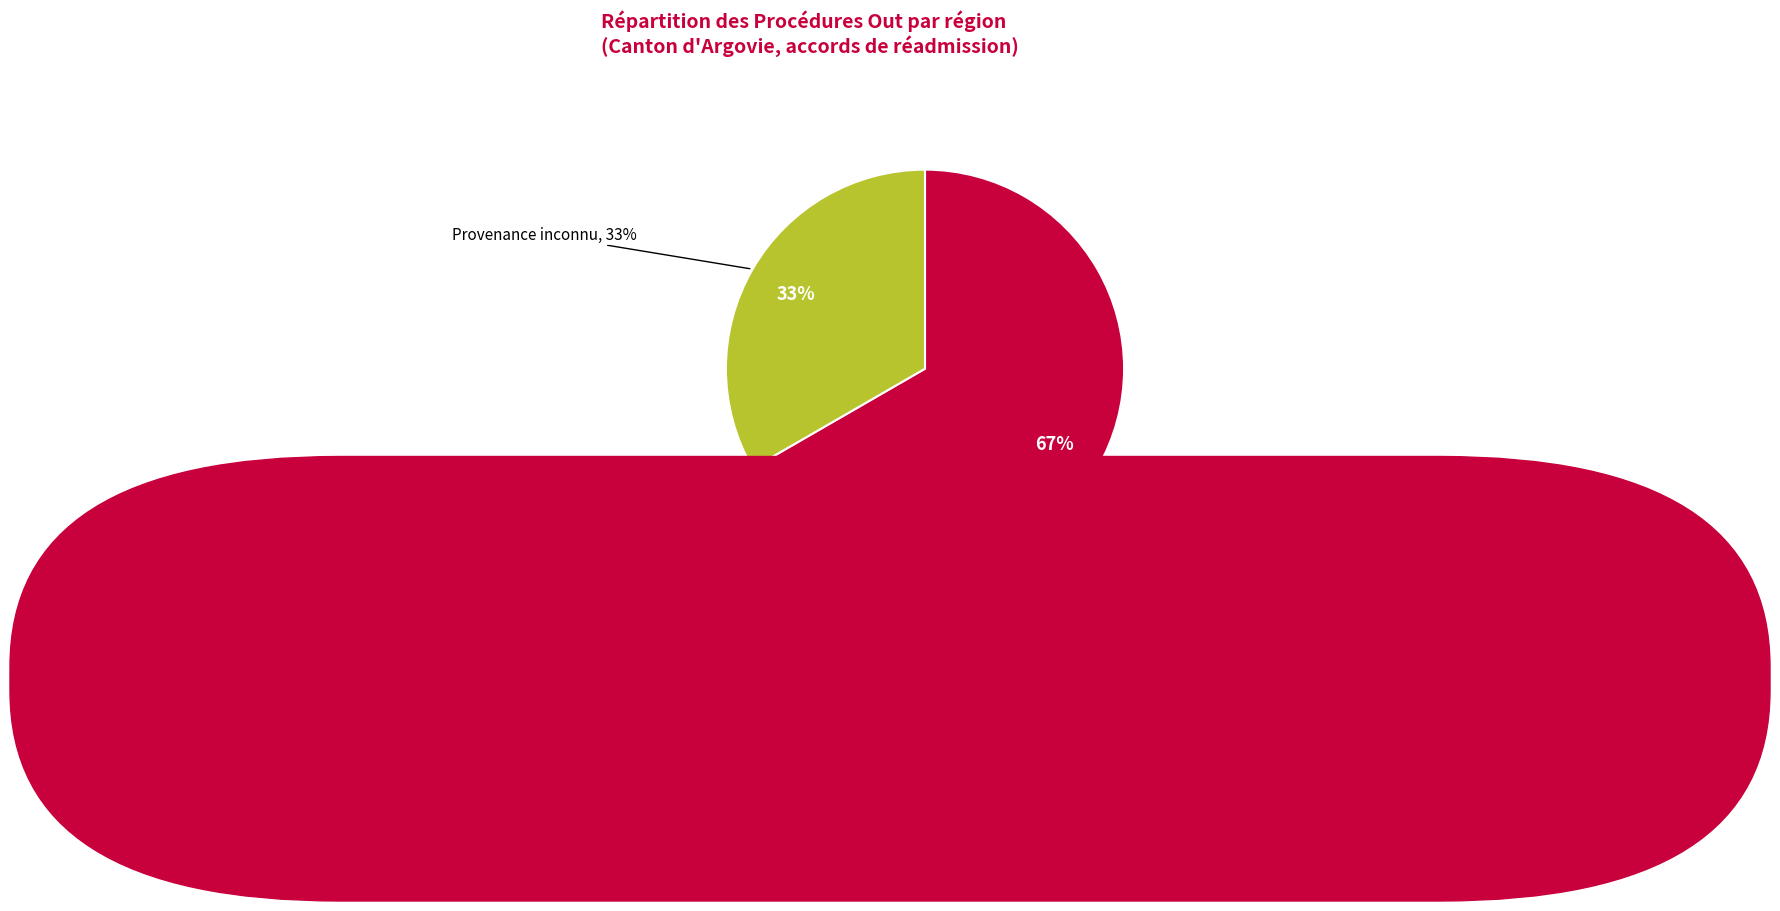

The Asie slice represents 0% of the pie. True or false?

True